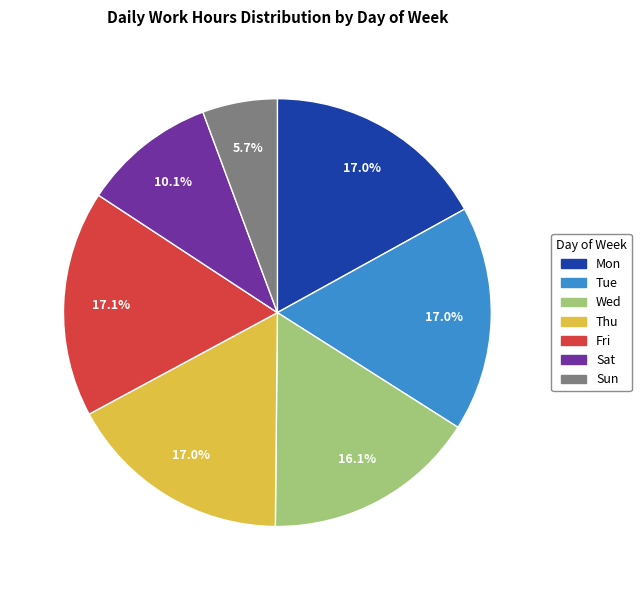

Do Sun and Sat together represent more than half of the pie?

No